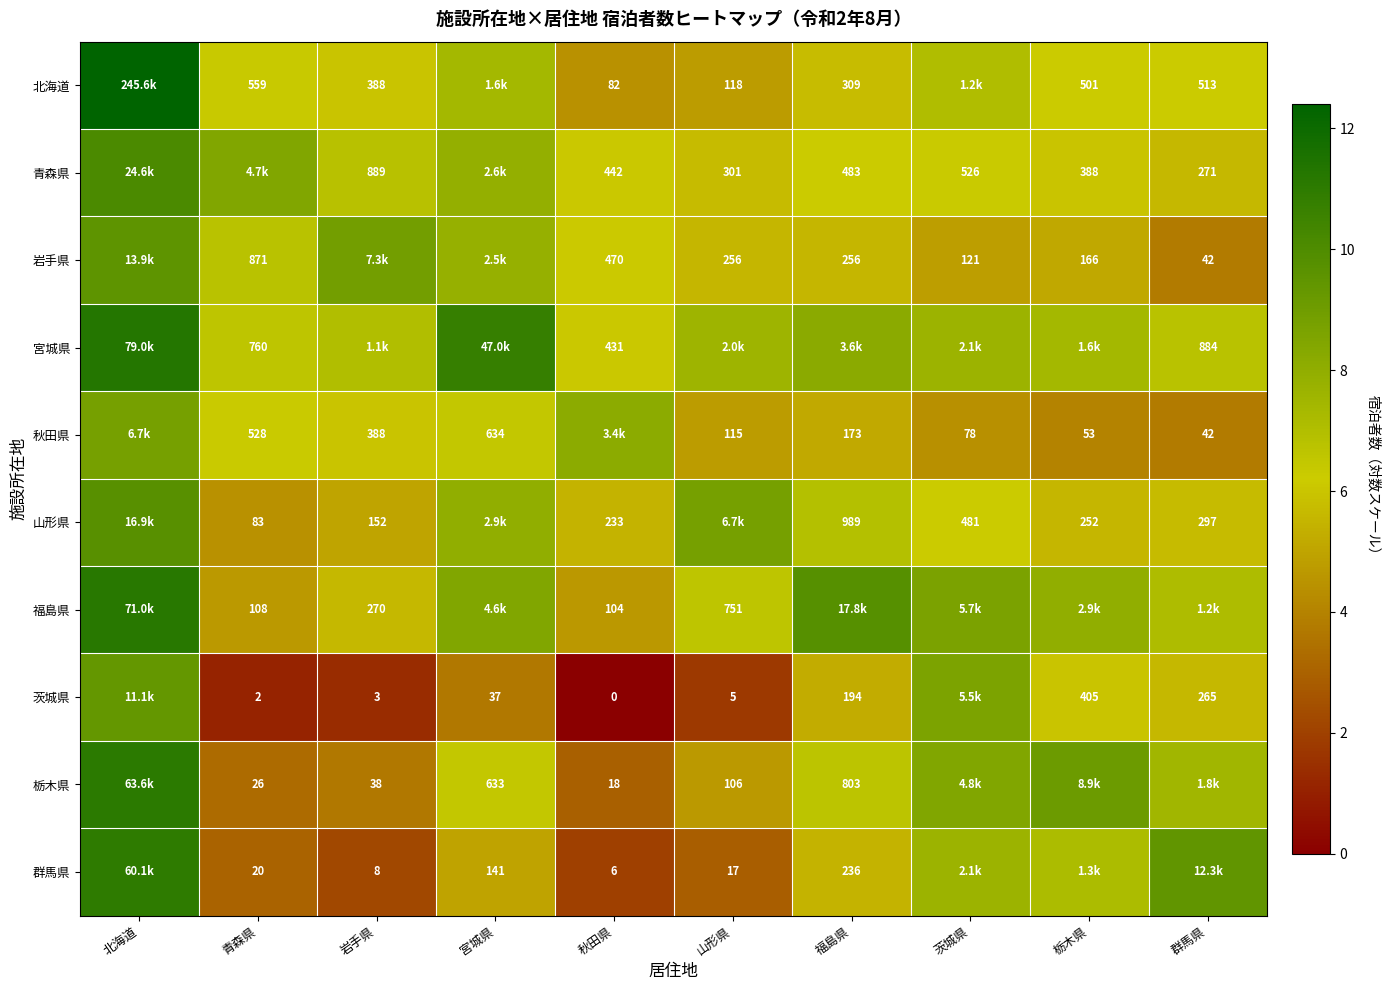

How many values in the 山形県 series are below 6?

5